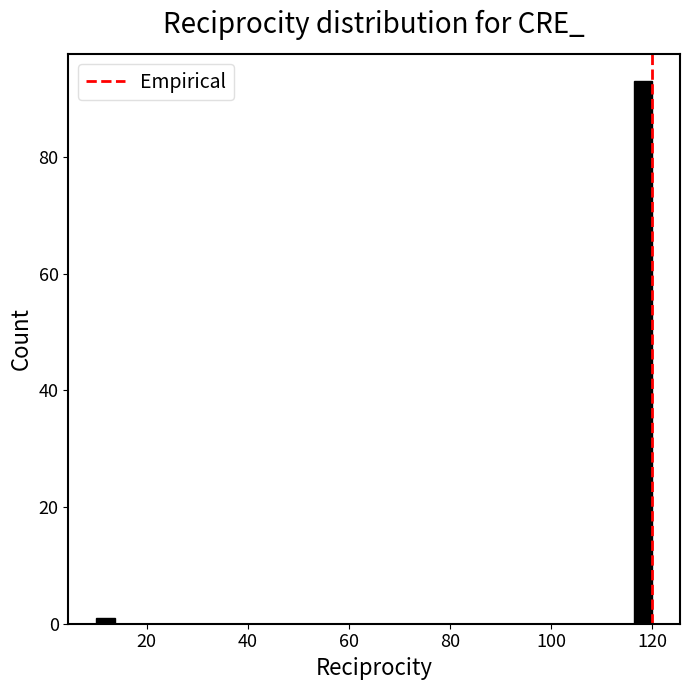

Read against the x-axis, roughly where is the centre of the tallest bar?

118